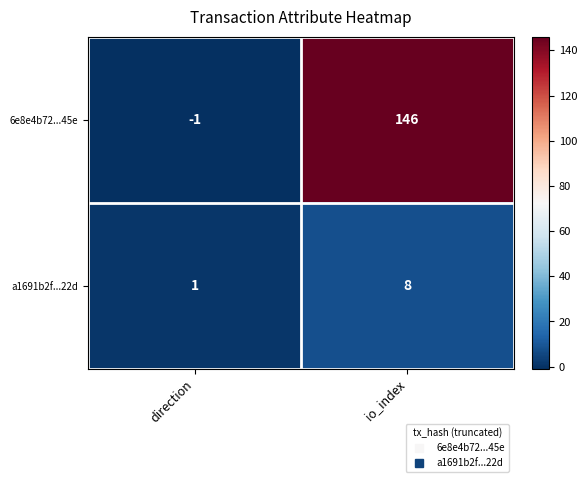

Reading left to right, transcribe all the data shown in this chart.

6e8e4b72...45e: -1	146
a1691b2f...22d: 1	8